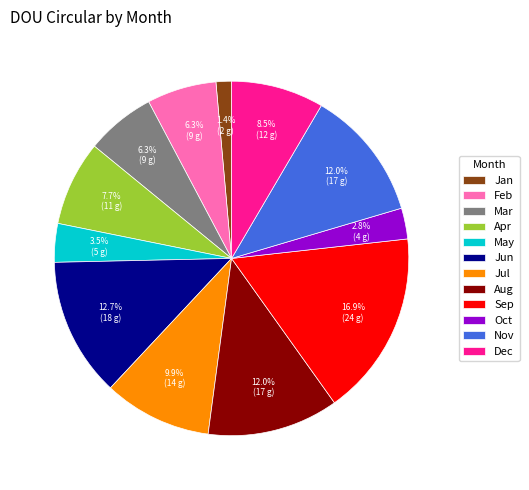

What percentage is the Apr slice, to the nearest percent?

8%